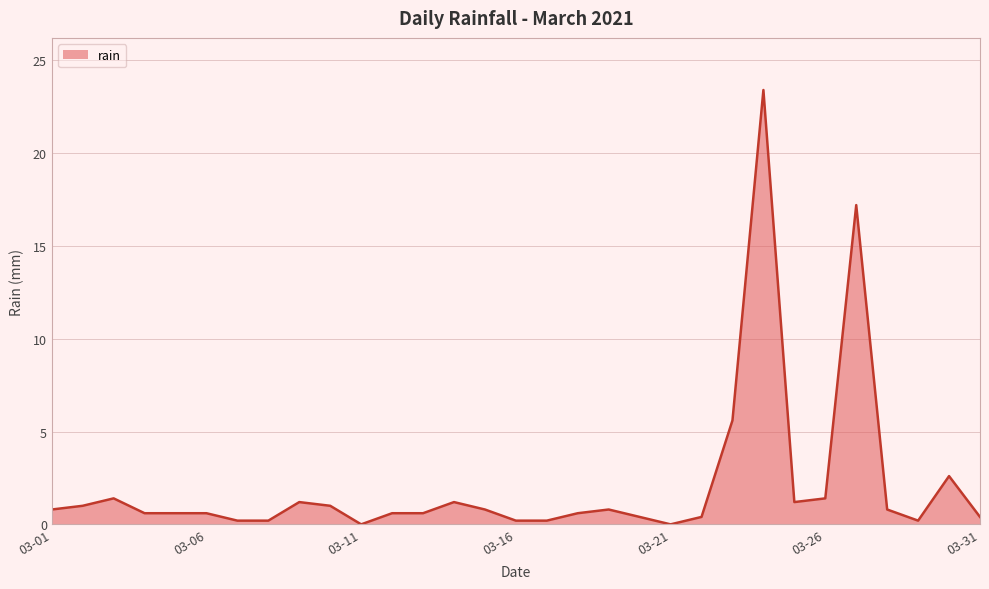

What is the difference between the maximum and minimum values?

23.4